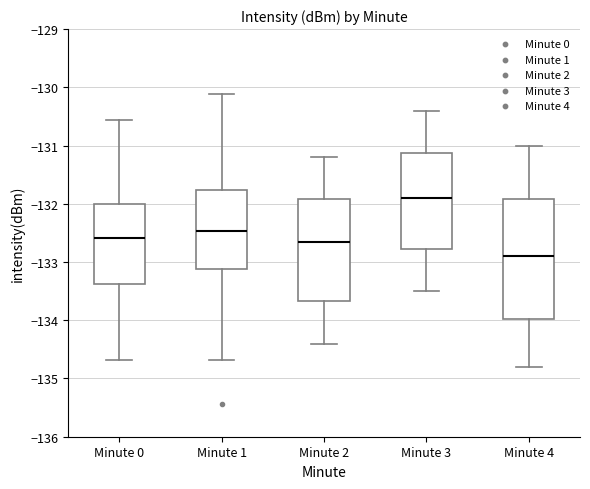

Which box's median line is the highest?

Minute 3